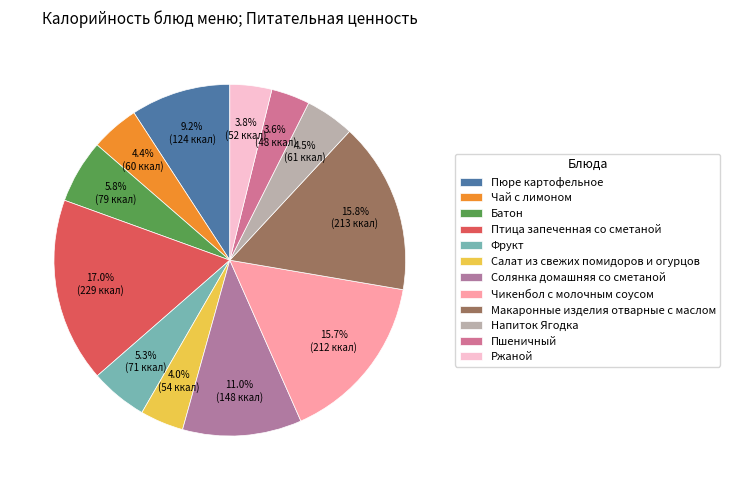

What portion of the pie excludes Батон?

94.2%